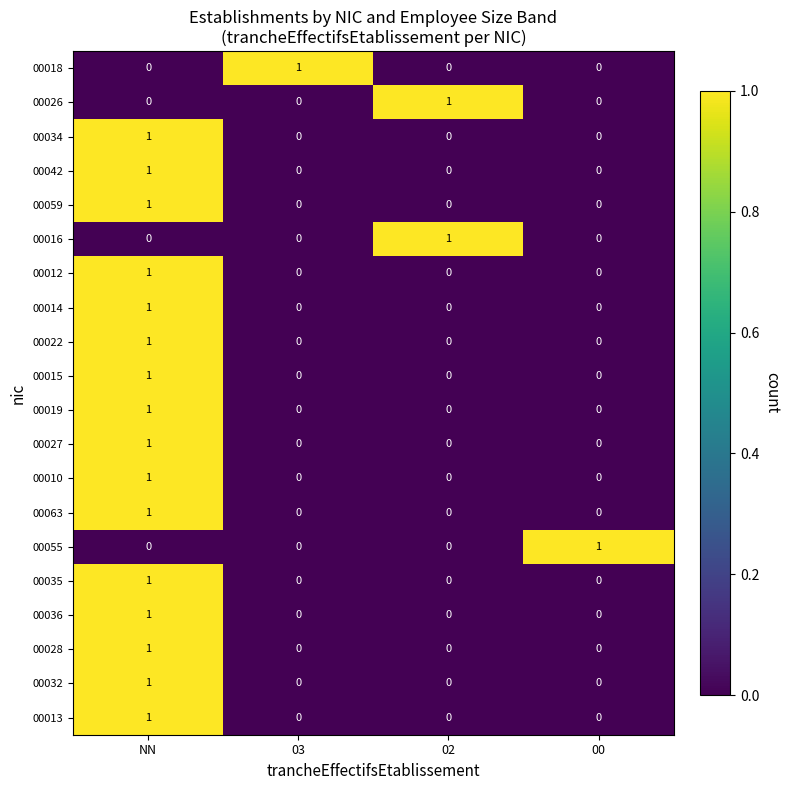

The 00036 series shows -1 at 00. True or false?

False